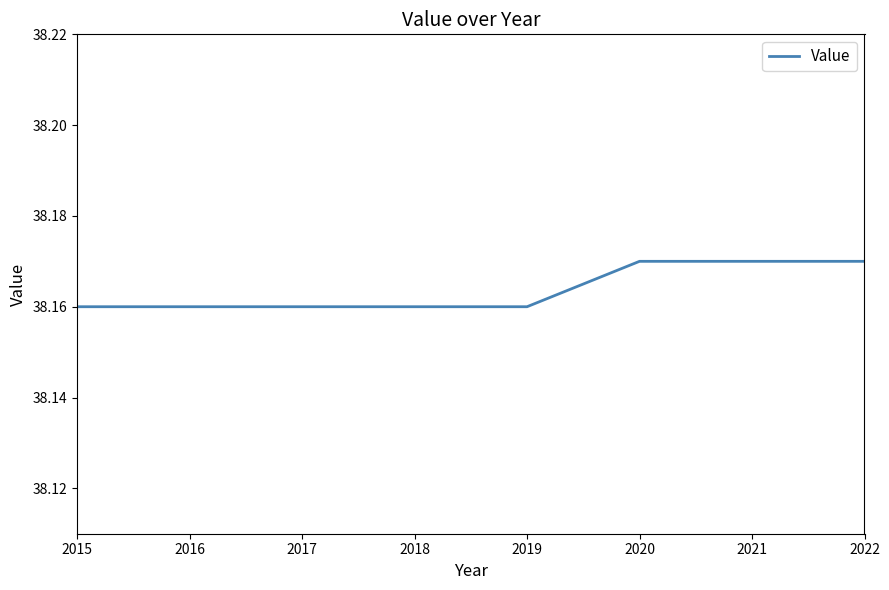

True or false: the data shows 25.4 at 2020.

False